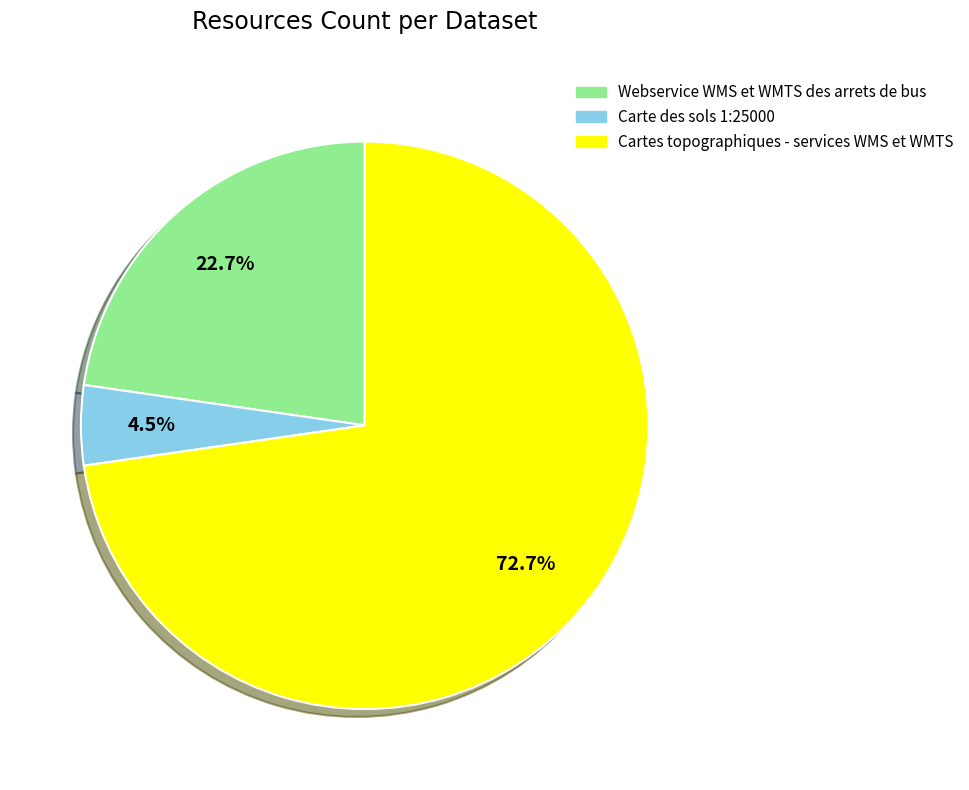

To the nearest percent, what is the combined percentage of Webservice WMS et WMTS des arrets de bus and Cartes topographiques - services WMS et WMTS?

95%